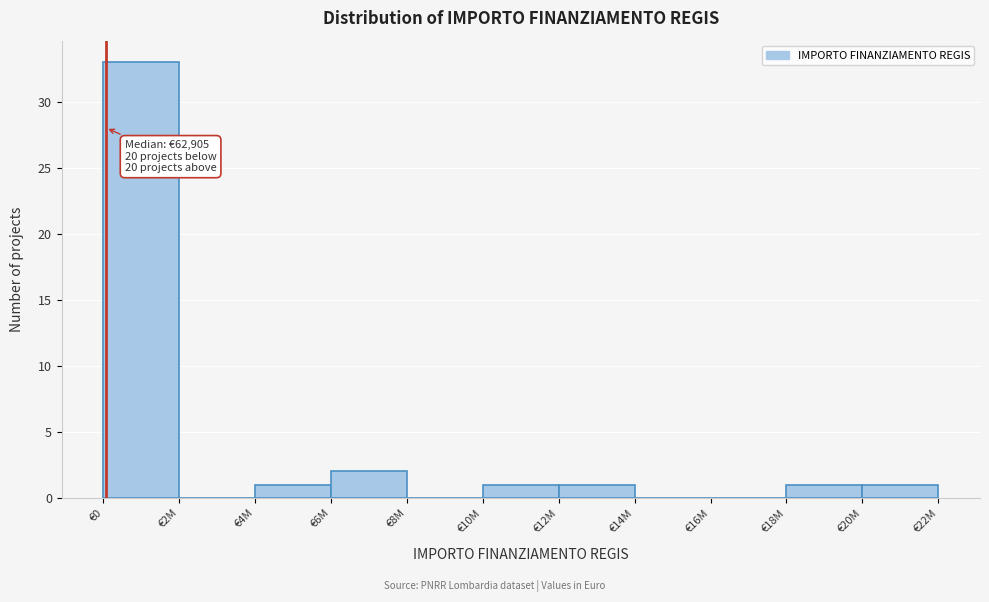

Reading left to right, list all the values displayed in this chart.

€0=33	€2M=0	€4M=1	€6M=2	€8M=0	€10M=1	€12M=1	€14M=0	€16M=0	€18M=1	€20M=1